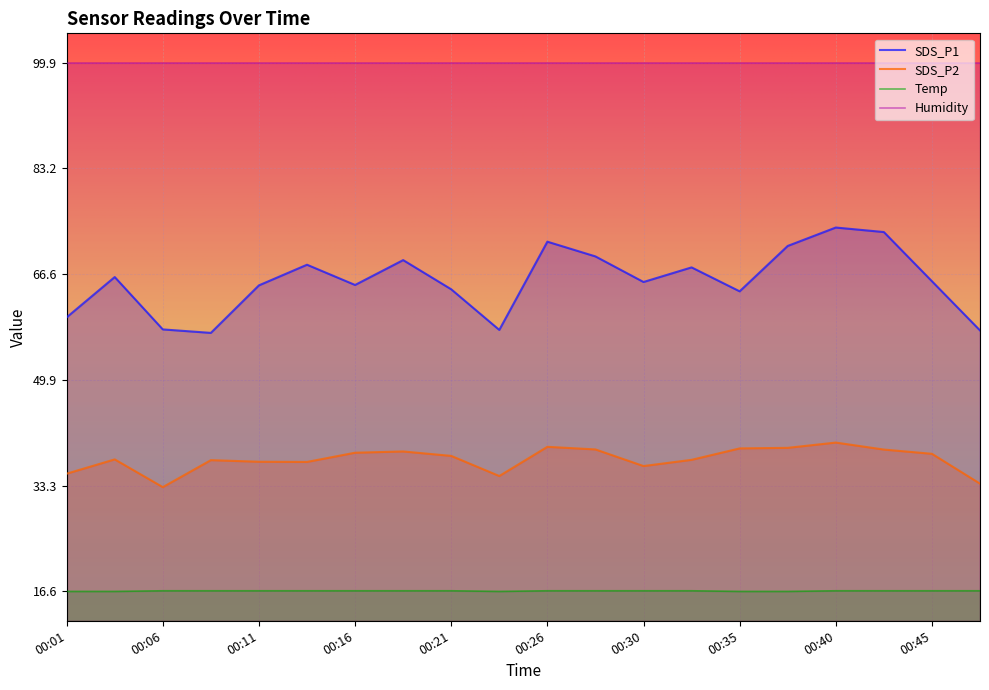

True or false: SDS_P1 and Temp intersect in this chart.

False